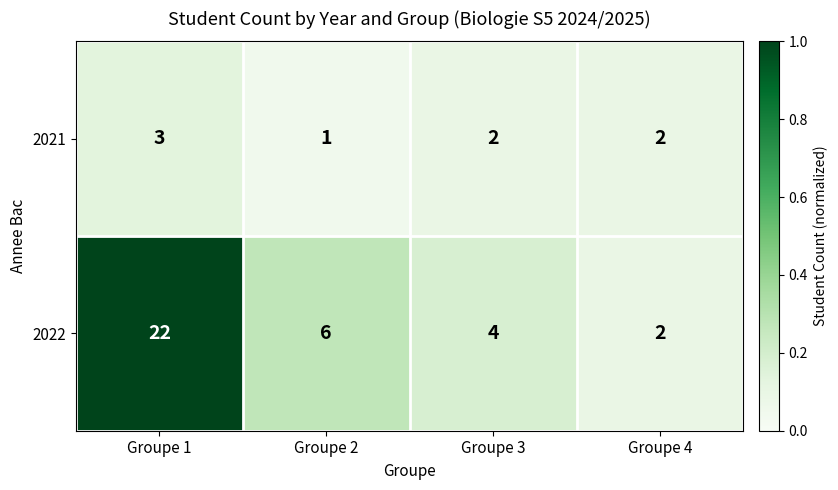

Which series has the widest spread of values?

2022